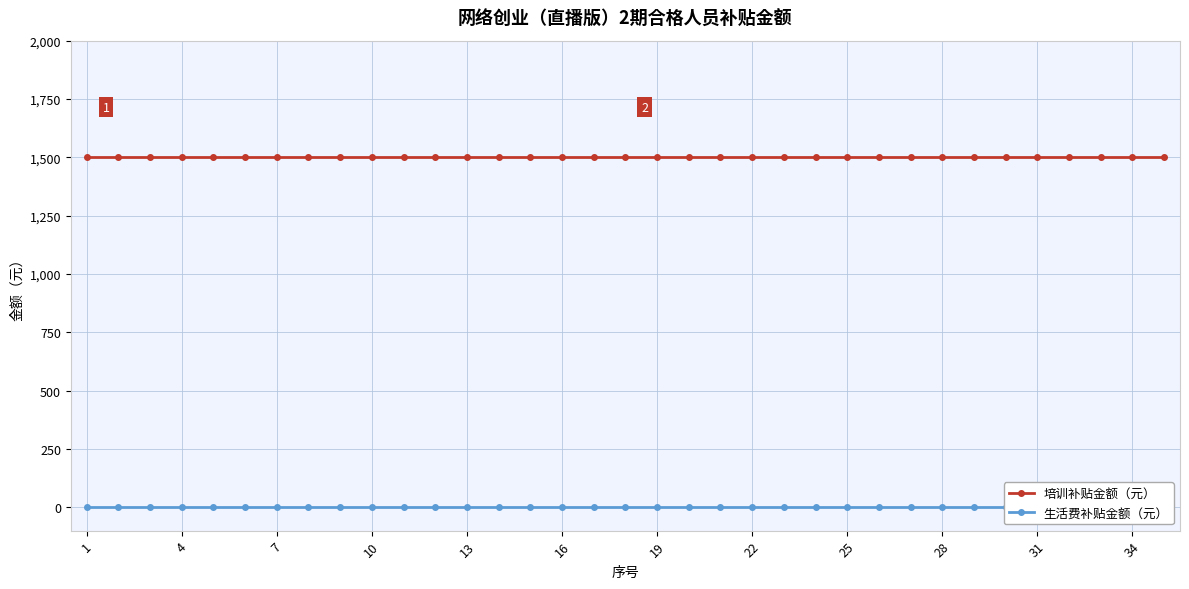

Which series has the widest spread of values?

培训补贴金额（元）